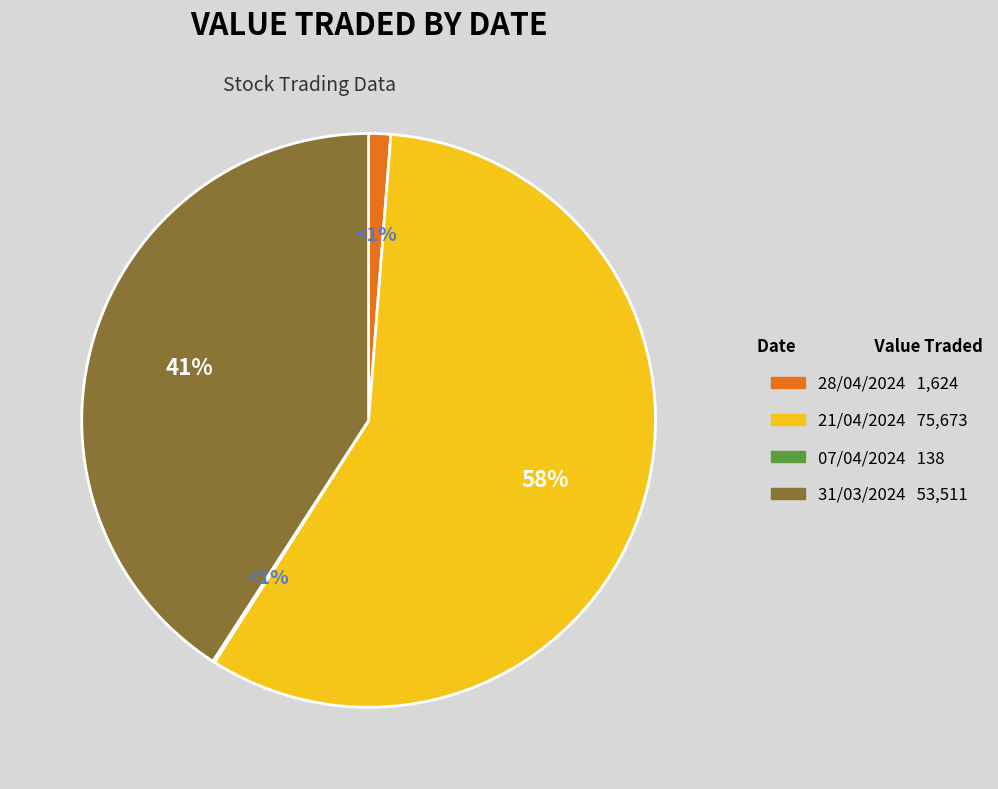

Does 31/03/2024 represent more than half of the total?

No